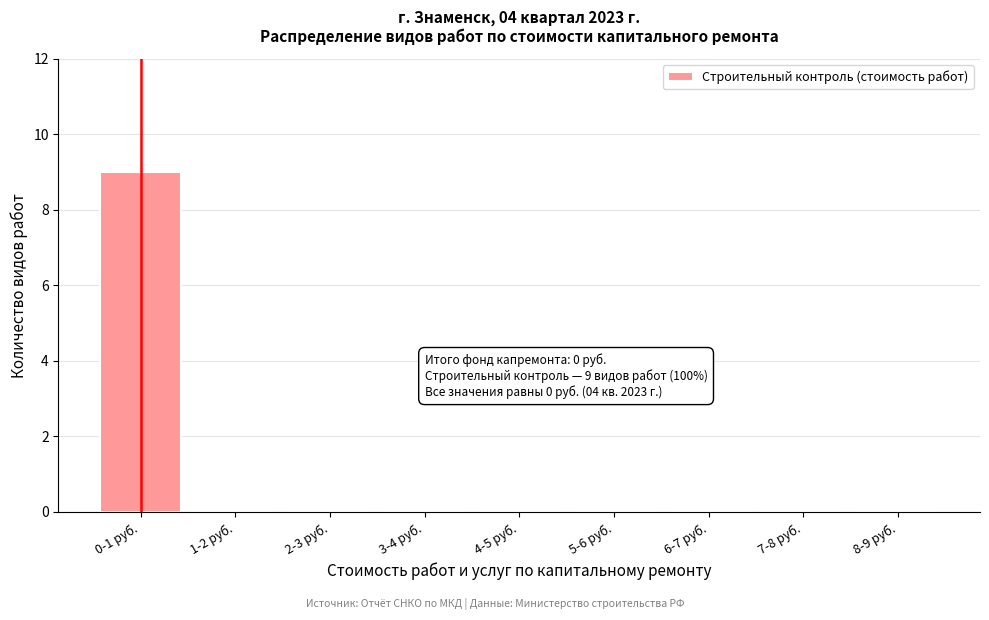

Reading left to right, extract all data points from this chart.

0-1 руб.=9	1-2 руб.=0	2-3 руб.=0	3-4 руб.=0	4-5 руб.=0	5-6 руб.=0	6-7 руб.=0	7-8 руб.=0	8-9 руб.=0